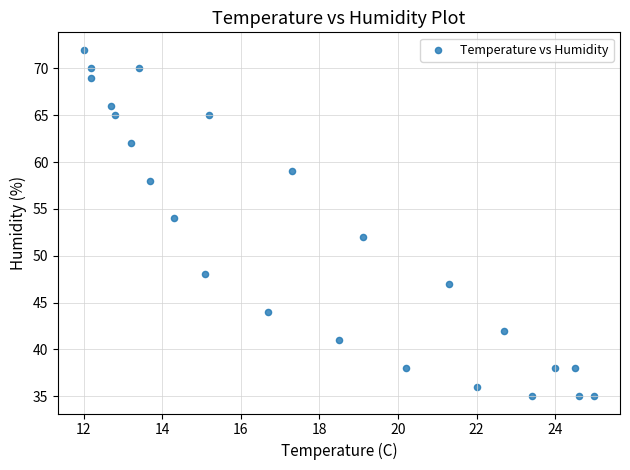

What is the range of Y values (max minus min)?

37